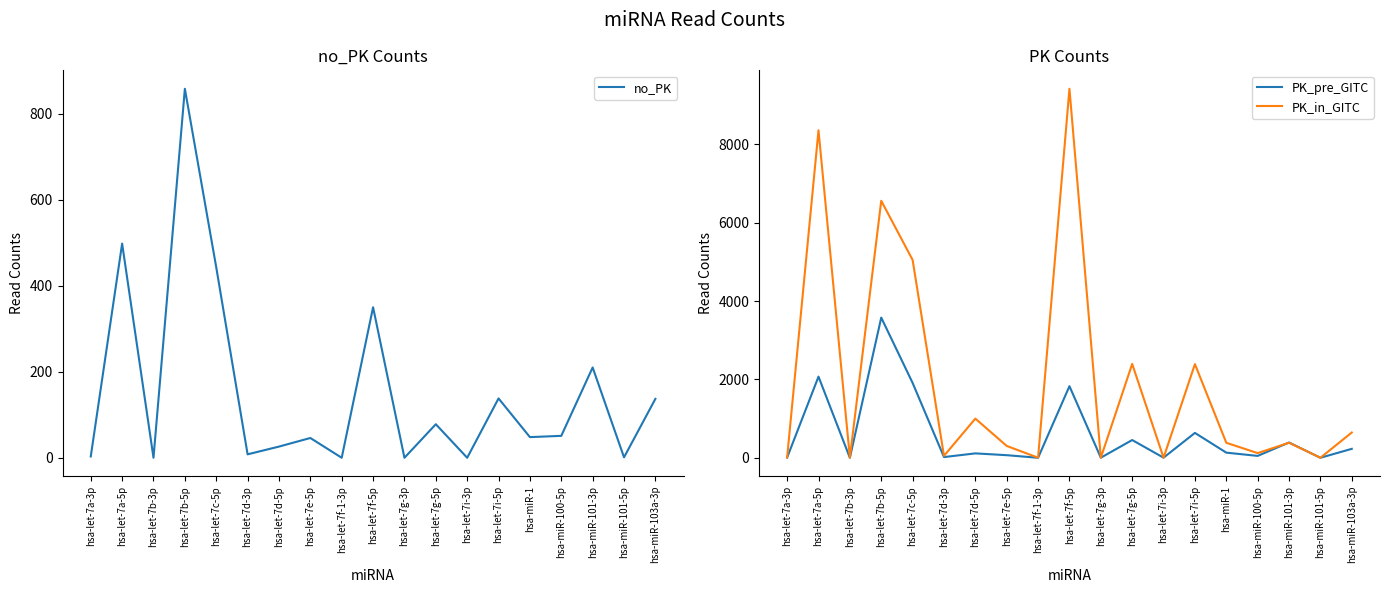

Which series has the widest spread of values?

PK_in_GITC